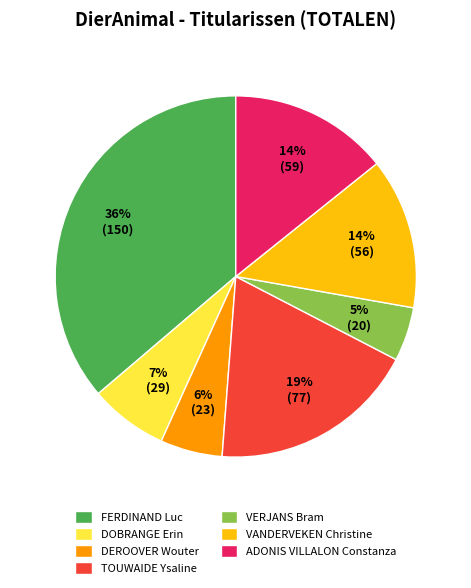

How many segments does this pie chart have?

7